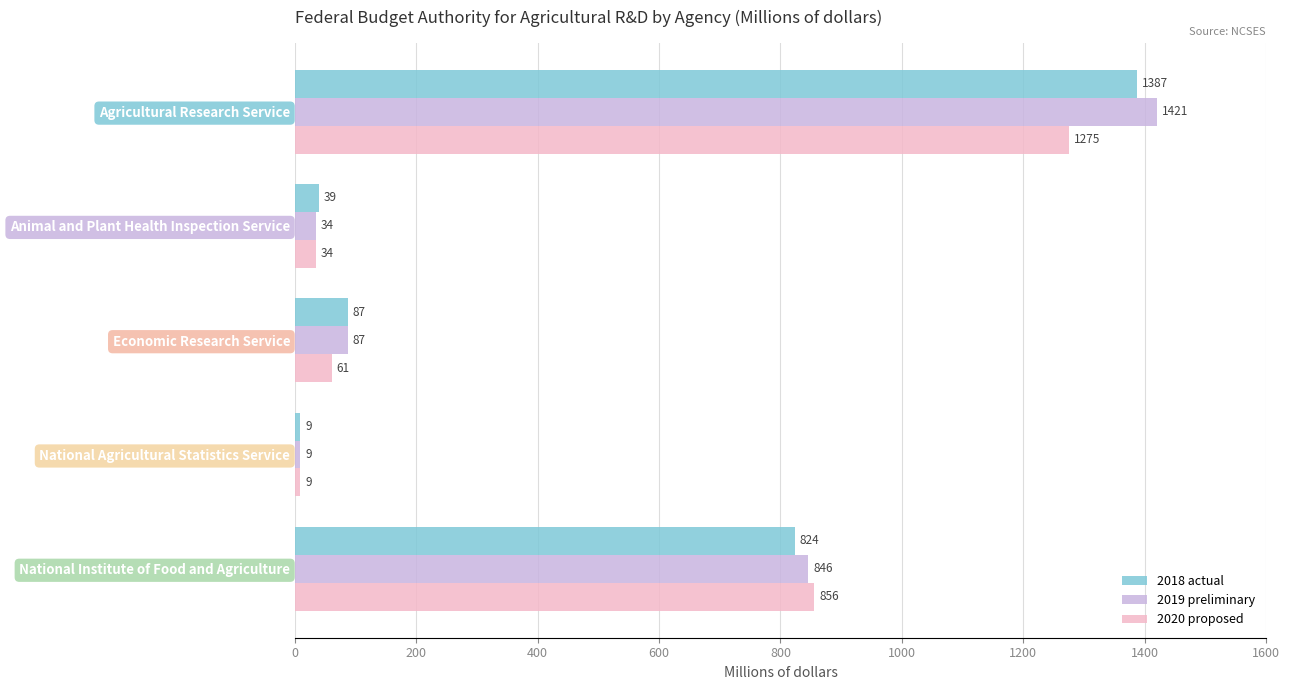

Which series has the widest spread of values?

2019 preliminary